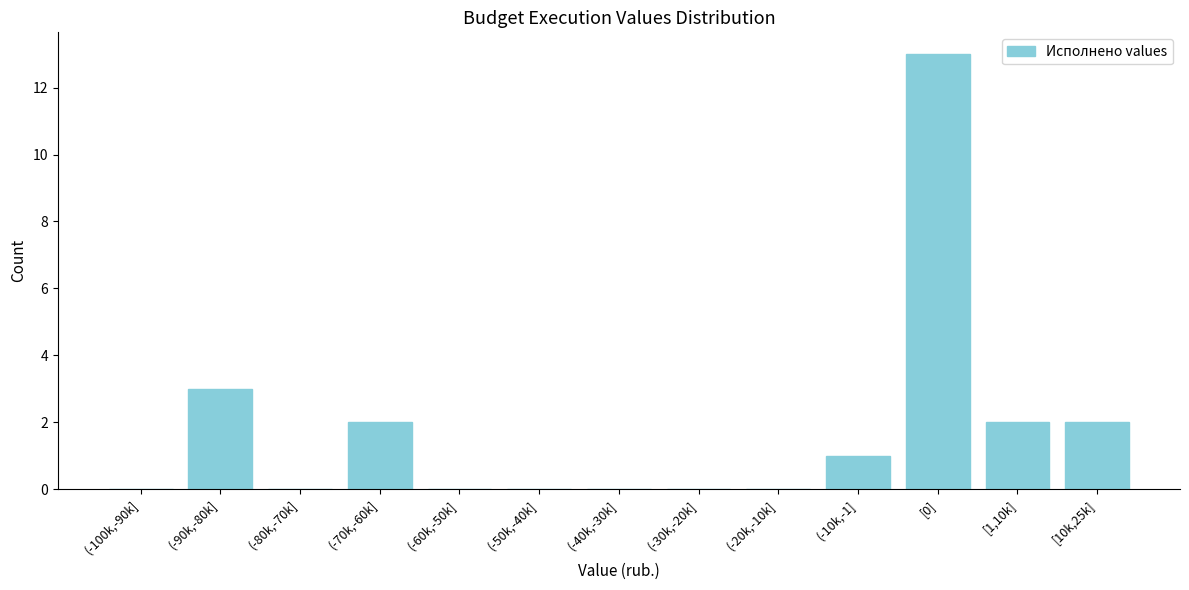

Reading left to right, what are all the values shown in this chart?

(-100k,-90k]=0	(-90k,-80k]=3	(-80k,-70k]=0	(-70k,-60k]=2	(-60k,-50k]=0	(-50k,-40k]=0	(-40k,-30k]=0	(-30k,-20k]=0	(-20k,-10k]=0	(-10k,-1]=1	[0]=13	[1,10k]=2	[10k,25k]=2